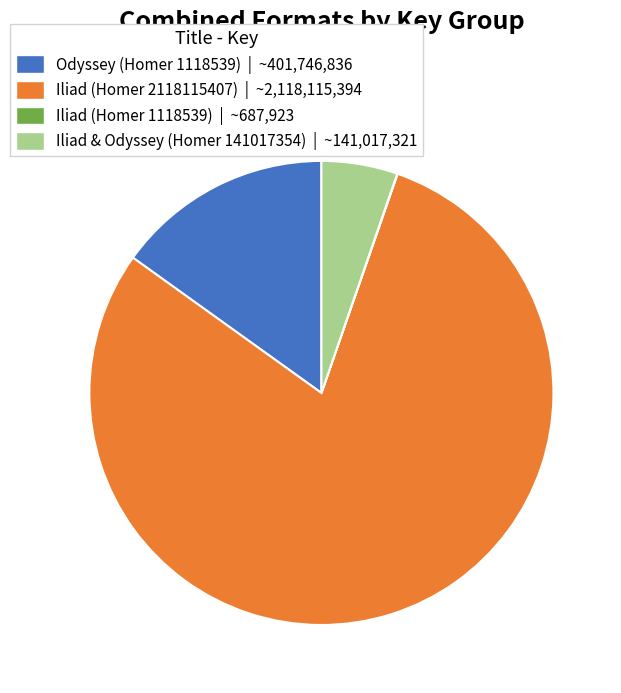

Is the sum of Iliad & Odyssey (Homer 141017354) | ~141,017,321 and Iliad (Homer 2118115407) | ~2,118,115,394 greater than half?

Yes